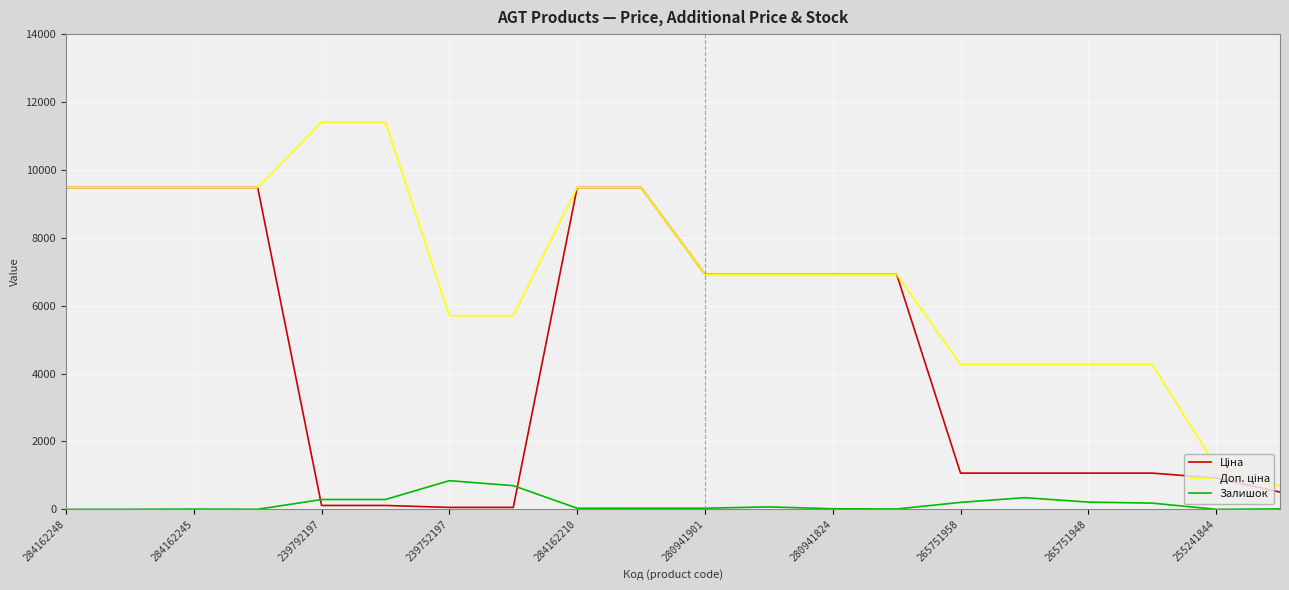

Count the number of data series in this chart.

3